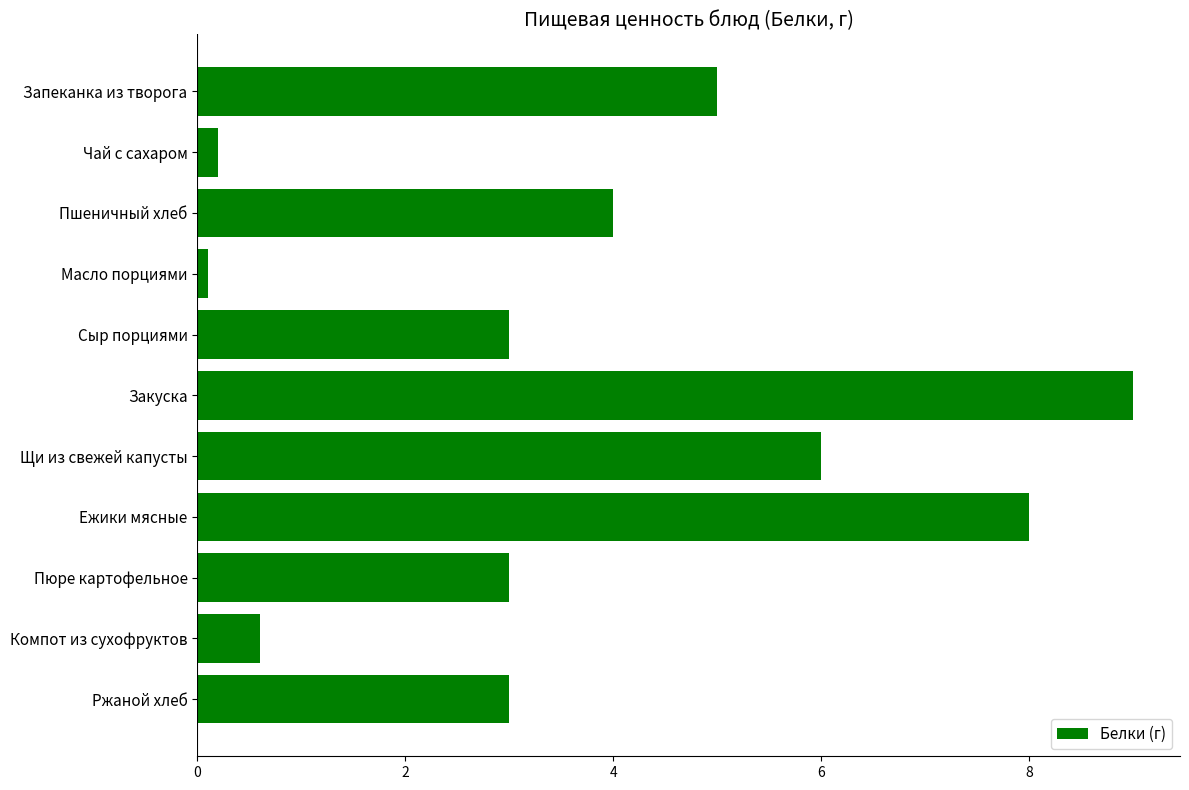

Reading top to bottom, list all the values displayed in this chart.

Запеканка из творога=5.0	Чай с сахаром=0.2	Пшеничный хлеб=4.0	Масло порциями=0.1	Сыр порциями=3.0	Закуска=9.0	Щи из свежей капусты=6.0	Ежики мясные=8.0	Пюре картофельное=3.0	Компот из сухофруктов=0.6	Ржаной хлеб=3.0